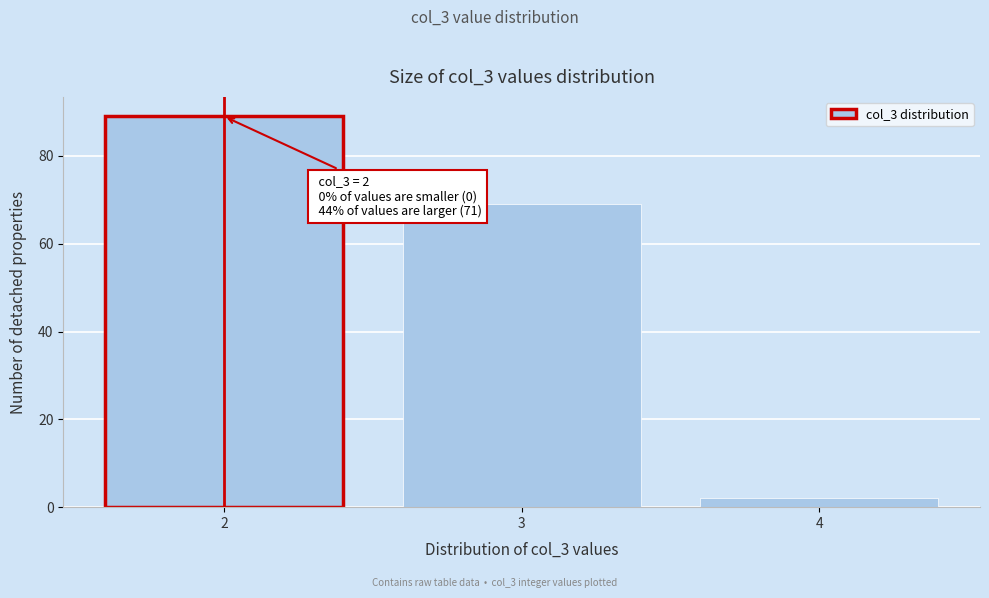

Reading left to right, extract all data points from this chart.

2=89	3=69	4=2